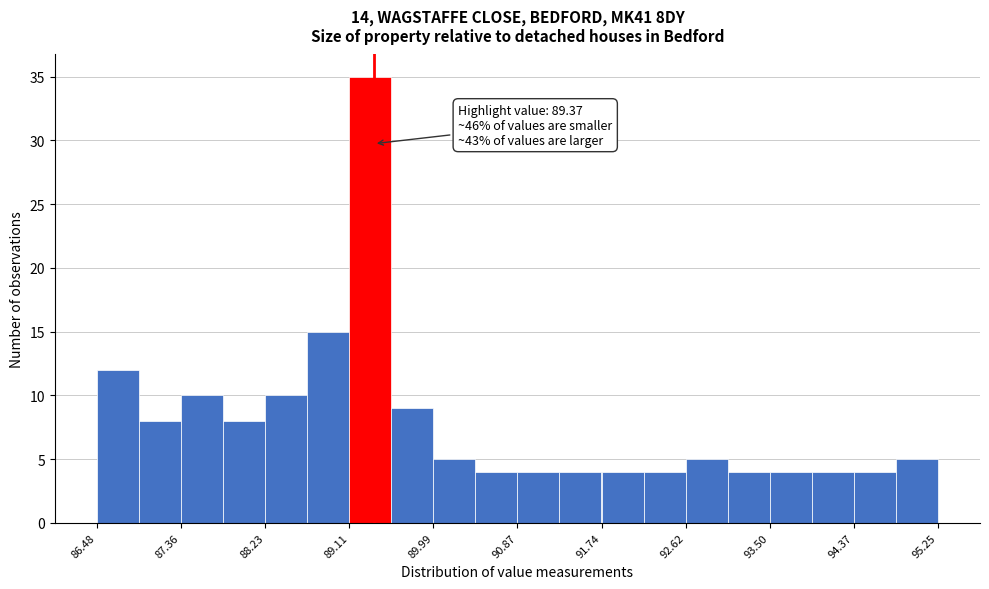

Which range on the x-axis has the tallest bar?

89.1 to 89.5